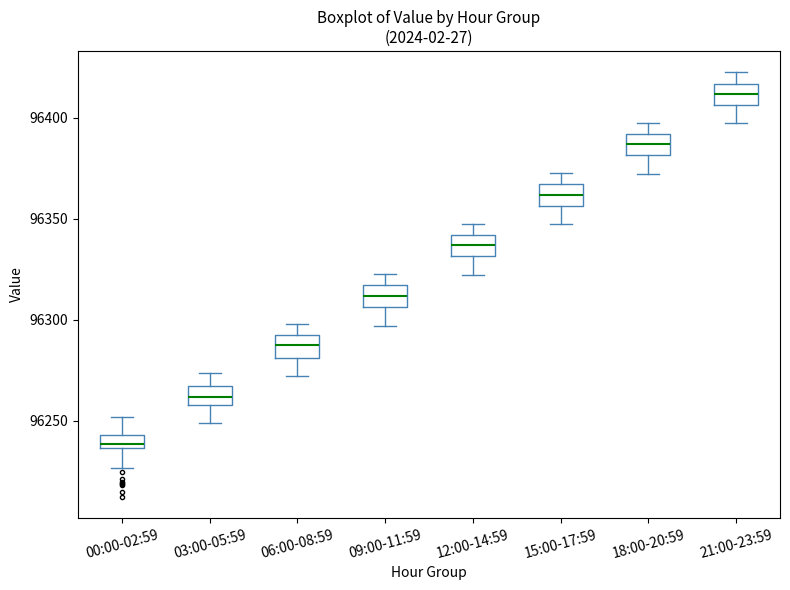

Which box's median line is the highest?

21:00-23:59